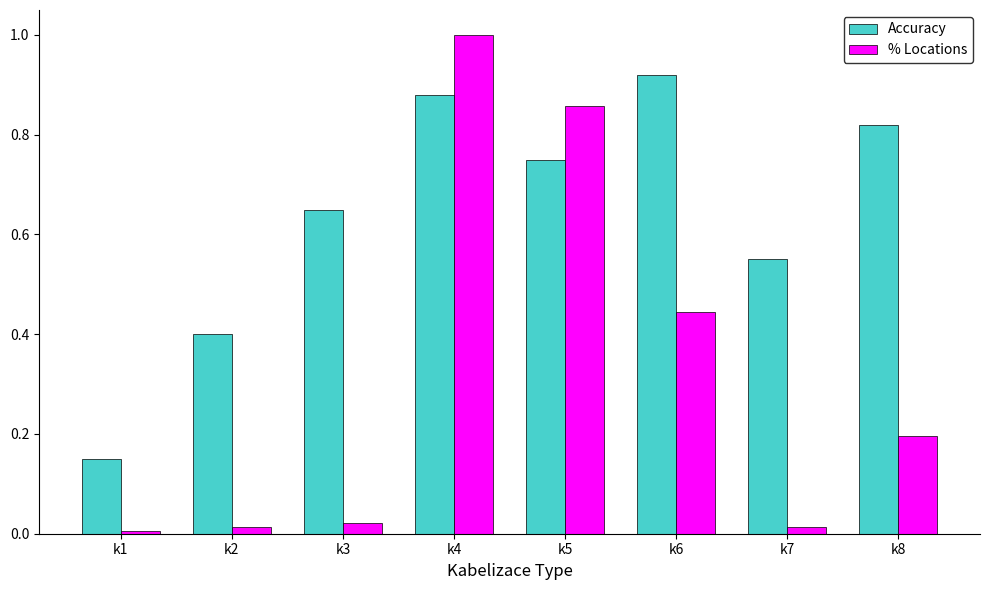

List the labels in order of Accuracy value, largest first.

k6, k4, k8, k5, k3, k7, k2, k1